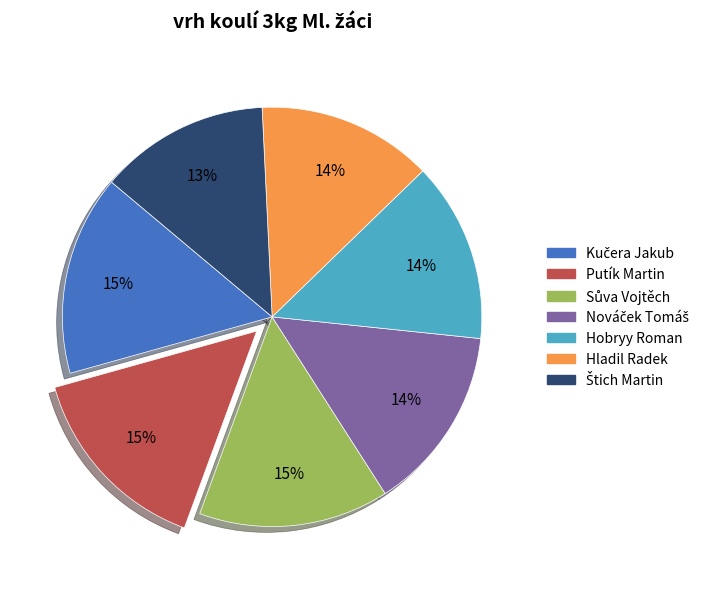

How many segments does this pie chart have?

7